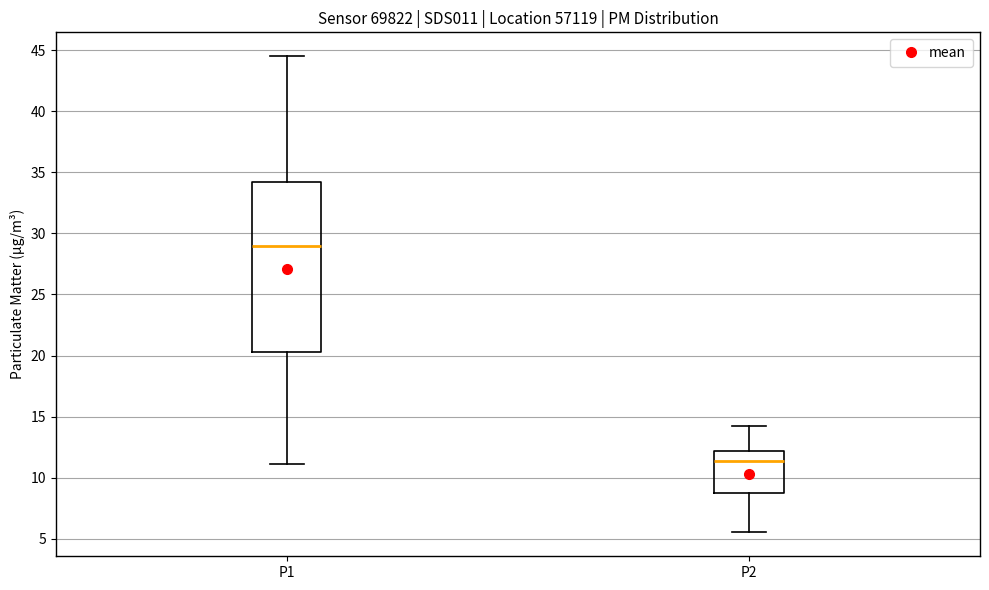

Comparing the boxes themselves (not the whiskers), which one is the tallest?

P1